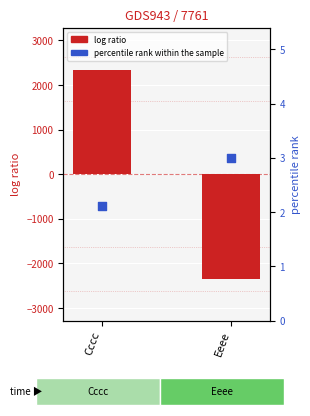

Which series has the largest Y range (max minus min)?

log ratio